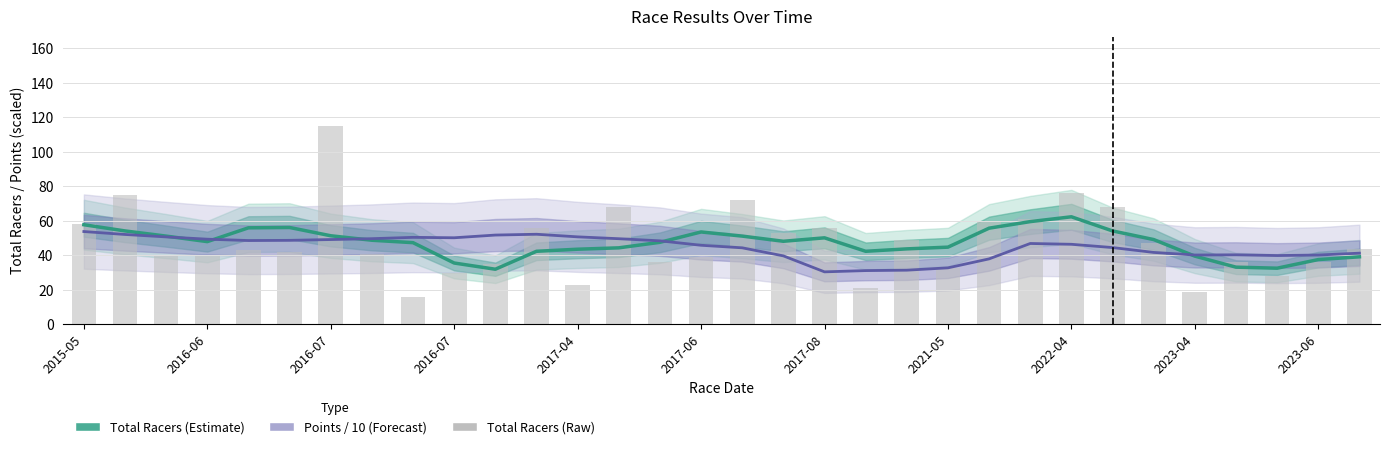

What is the difference between the highest and lowest values at 2017-04?

27.8